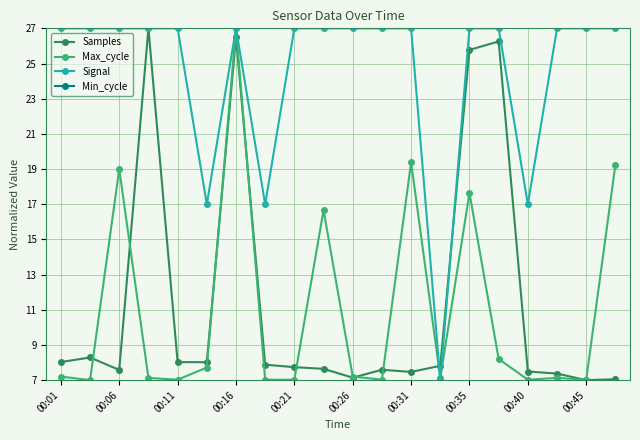

What is the lowest value of the Max_cycle series?

7.0